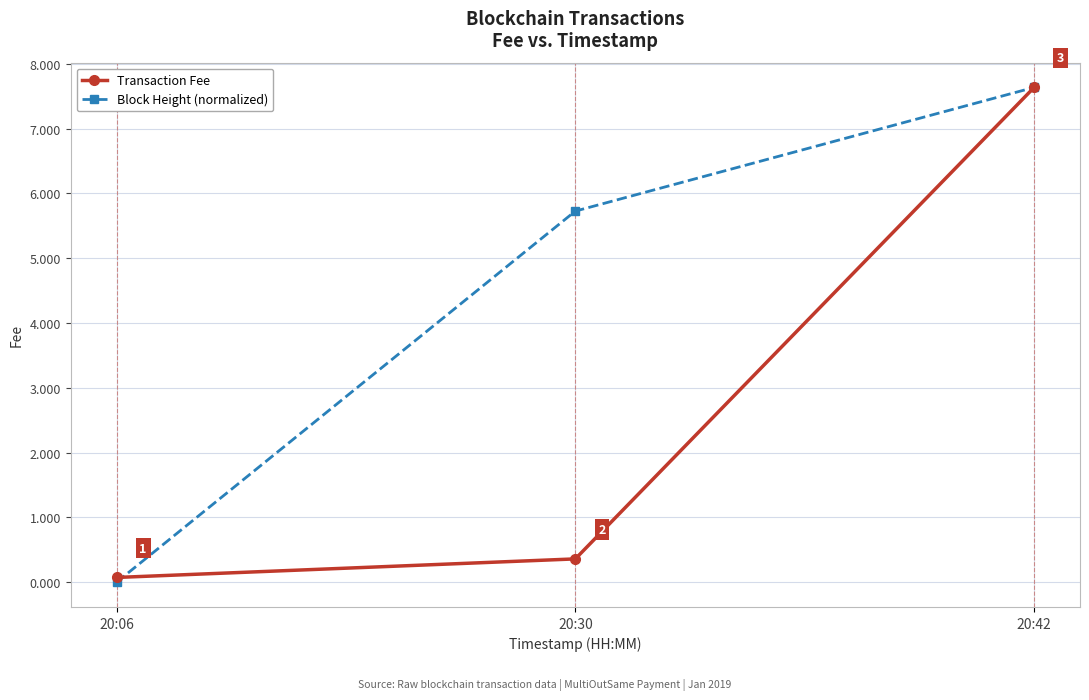

How many data points in Block Height (normalized) are above 5?

2